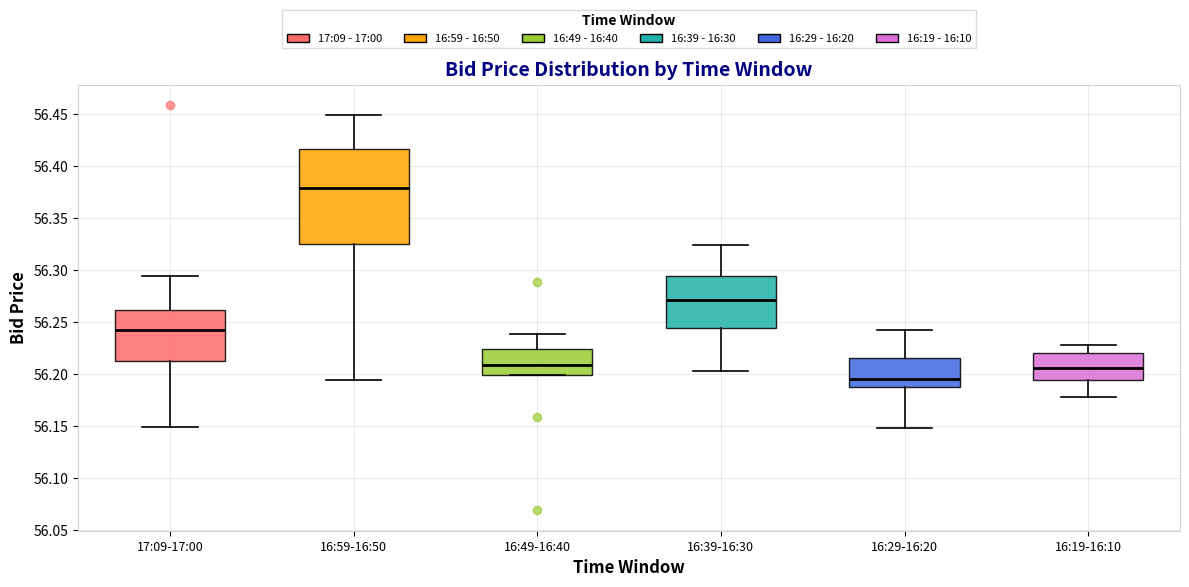

Where does the upper whisker of the box for 16:49-16:40 end on the y-axis? The values are not printed on the chart, so give them approximately, as read against the axis.

56.240